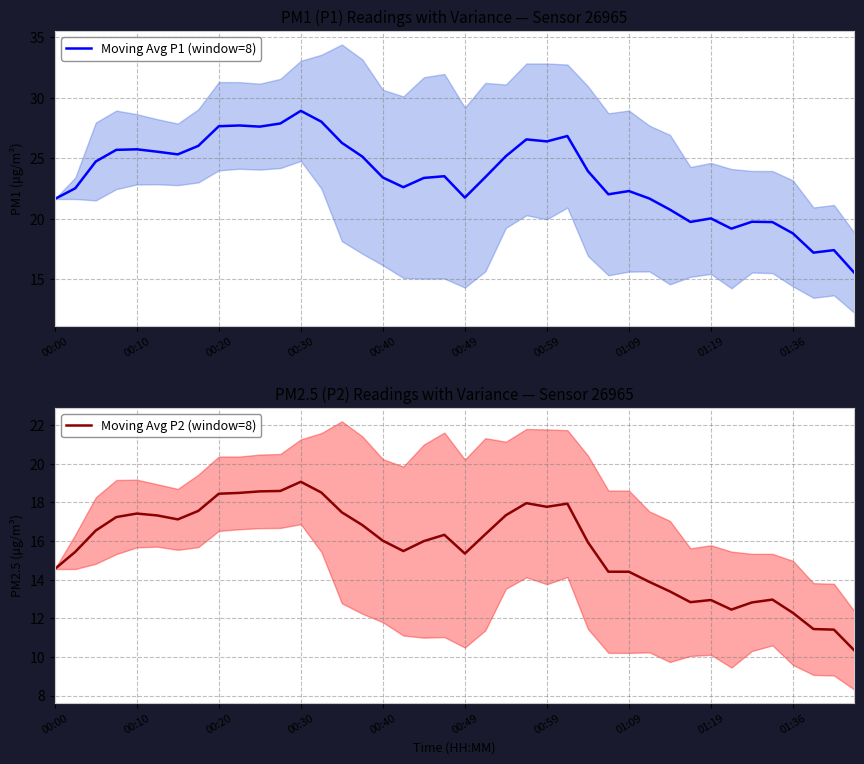

List the series in order of their overall mean, lowest first.

Moving Avg P2 (window=8), Moving Avg P1 (window=8)